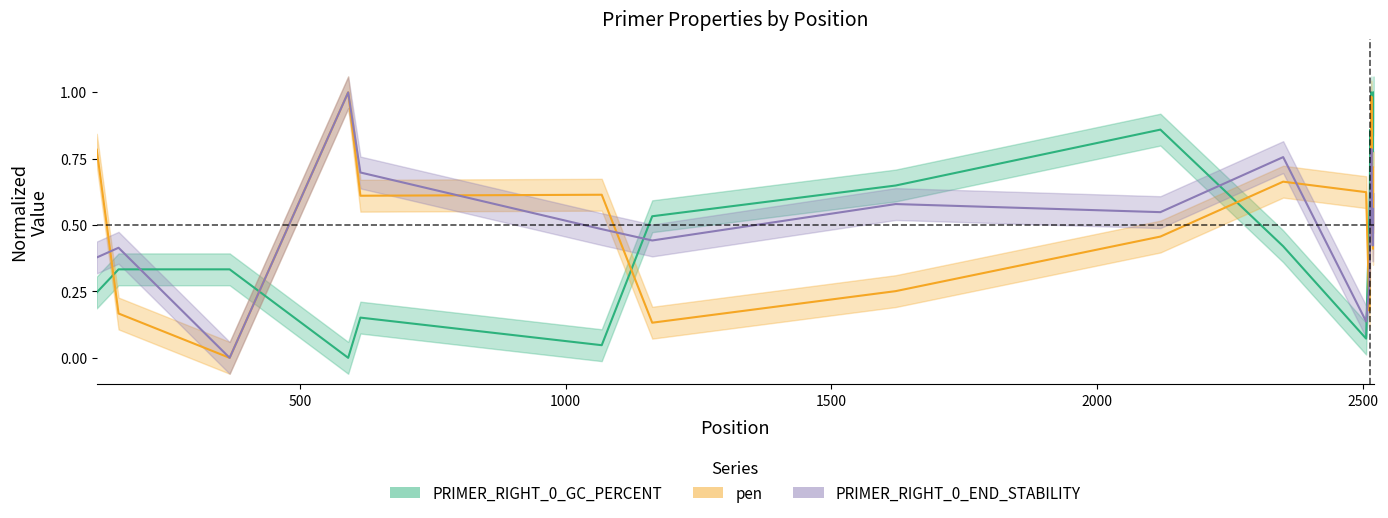

What is the value of the pen point at the 11th from the left?

0.6